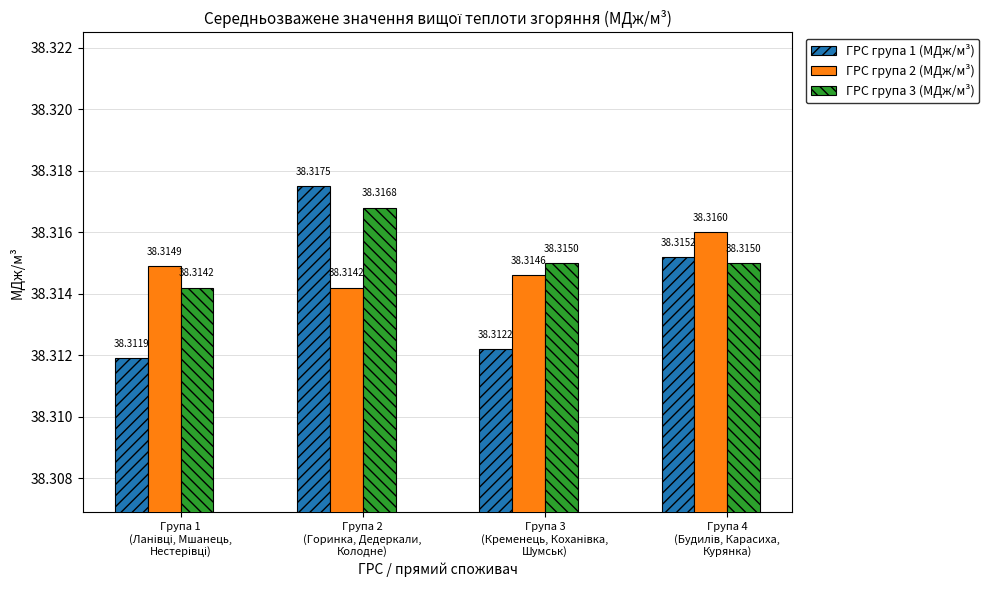

How many ГРС група 3 (МДж/м³) values are between 38 and 39?

4